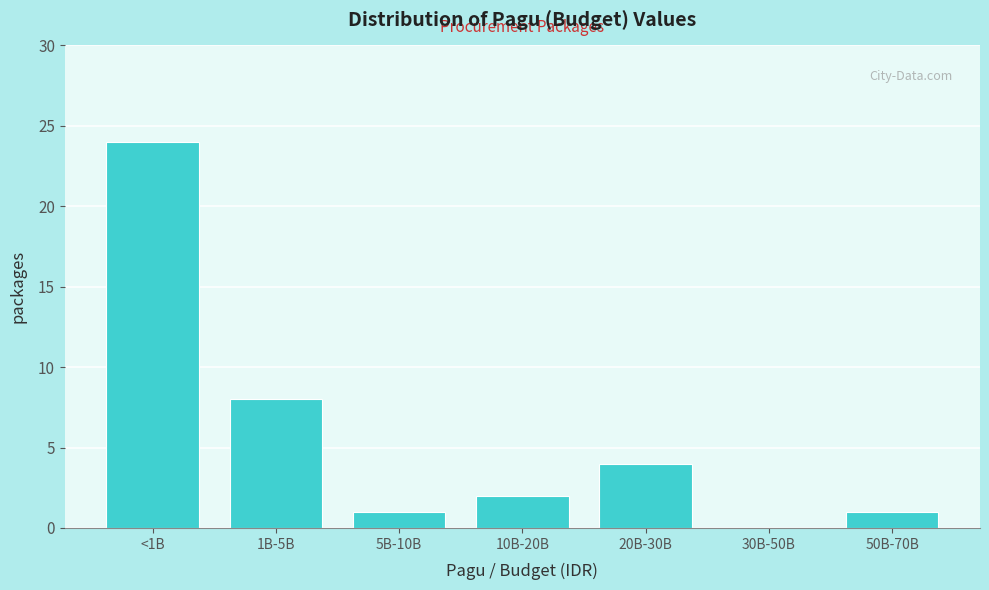

Reading left to right, transcribe all the data shown in this chart.

<1B=24	1B-5B=8	5B-10B=1	10B-20B=2	20B-30B=4	30B-50B=0	50B-70B=1